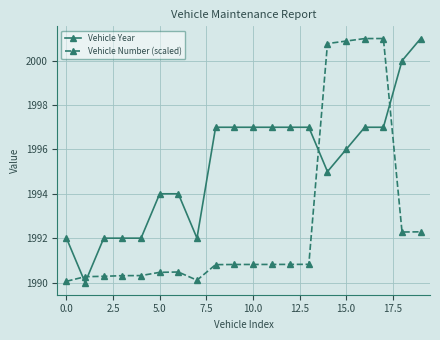

After their last crossing, which series has the higher values: Vehicle Number (scaled) or Vehicle Year?

Vehicle Year